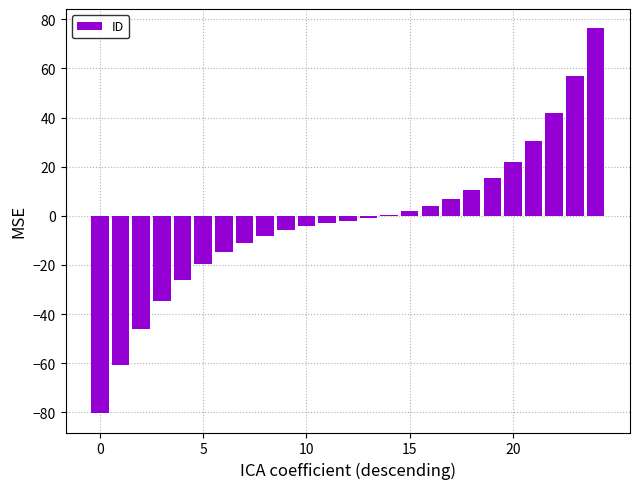

What is the sum of all values?

-50.0